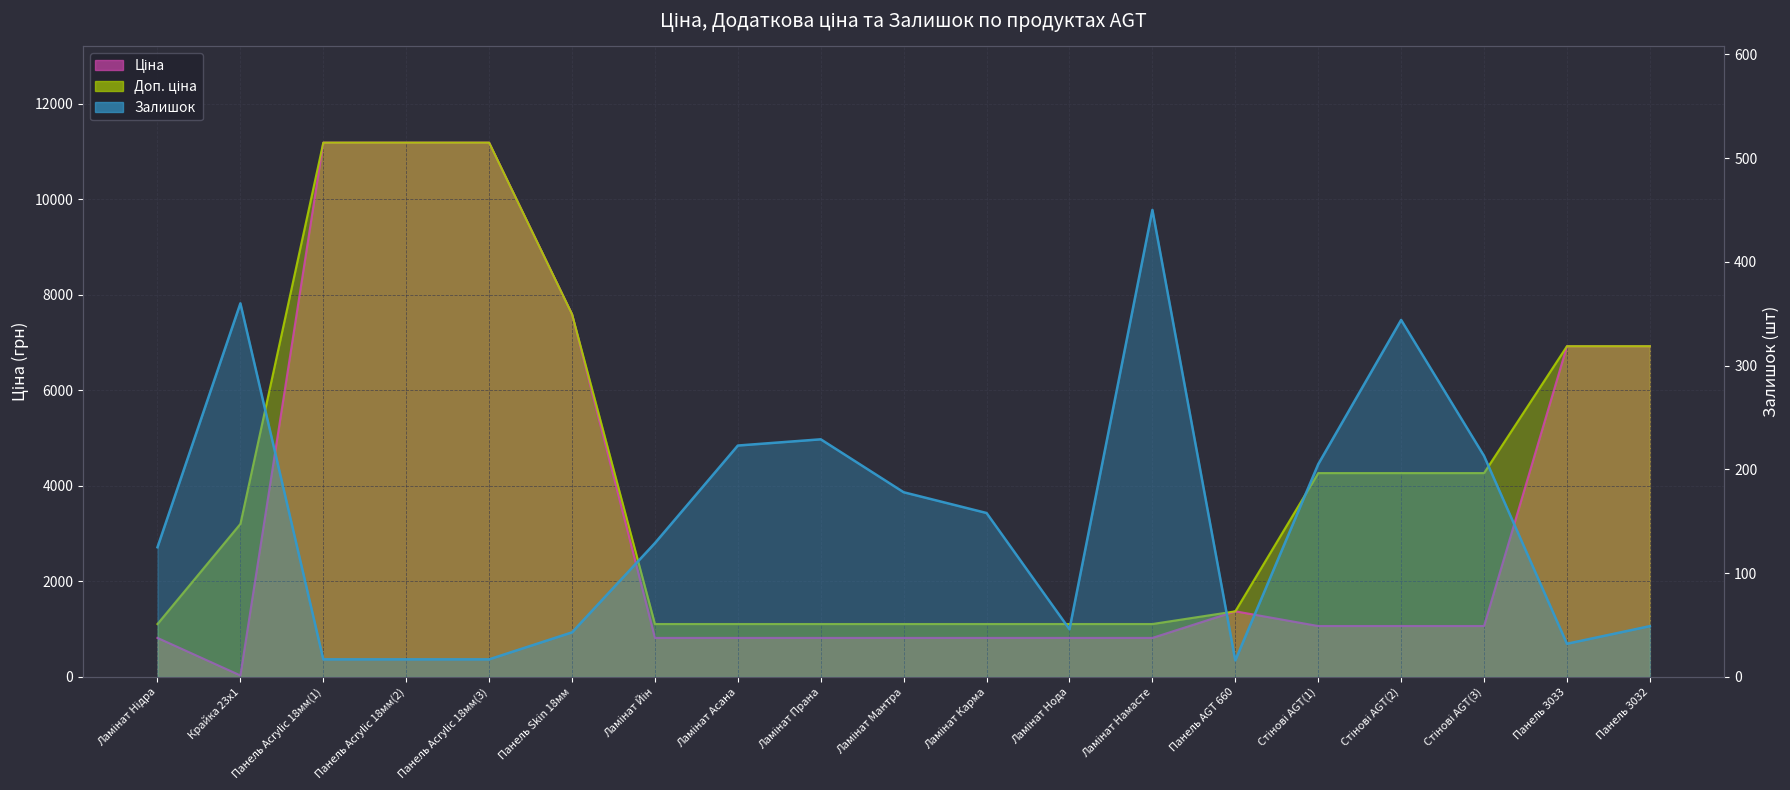

Read the Залишок value at Ламінат Прана.

229.0